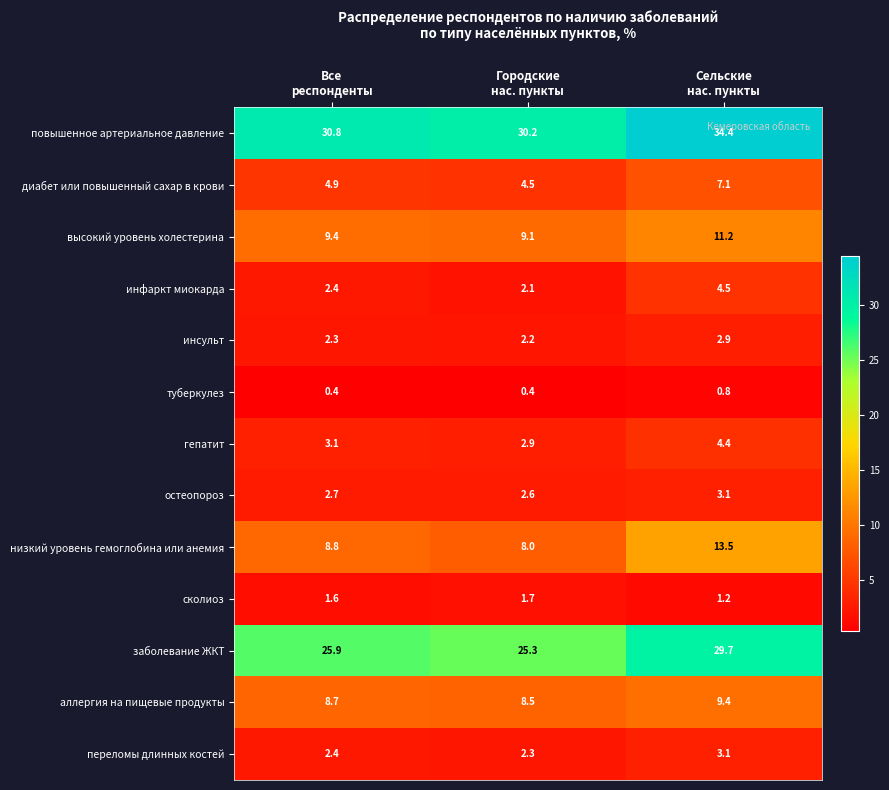

At how many categories does at least one series exceed 10?

3